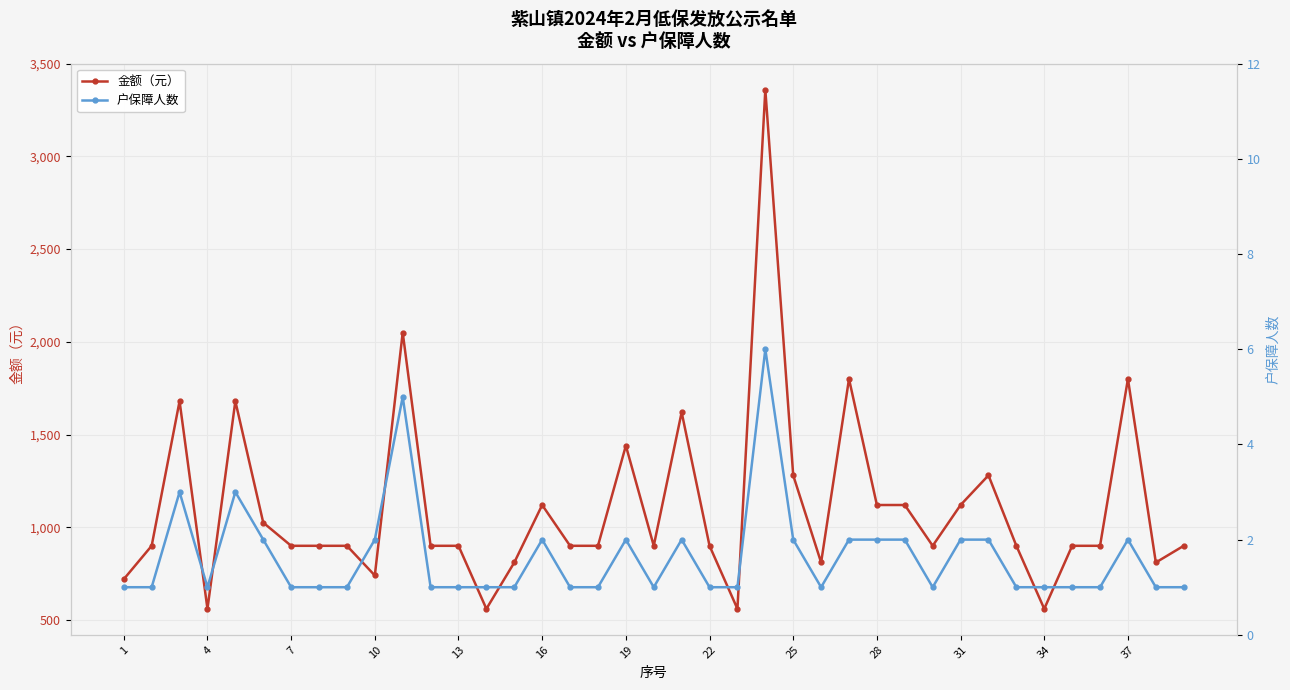

The value of 金额（元） at 33 is 273. True or false?

False